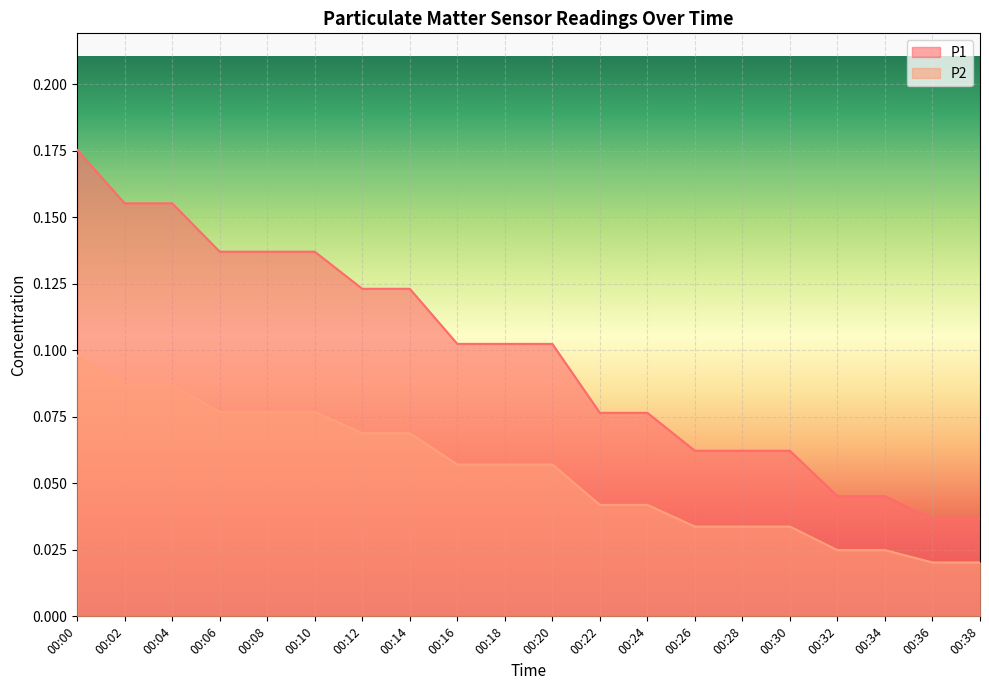

Reading left to right, extract all data points from this chart.

P1: 0.2	0.2	0.2	0.1	0.1	0.1	0.1	0.1	0.1	0.1	0.1	0.1	0.1	0.1	0.1	0.1	0.0	0.0	0.0	0.0
P2: 0.1	0.1	0.1	0.1	0.1	0.1	0.1	0.1	0.1	0.1	0.1	0.0	0.0	0.0	0.0	0.0	0.0	0.0	0.0	0.0